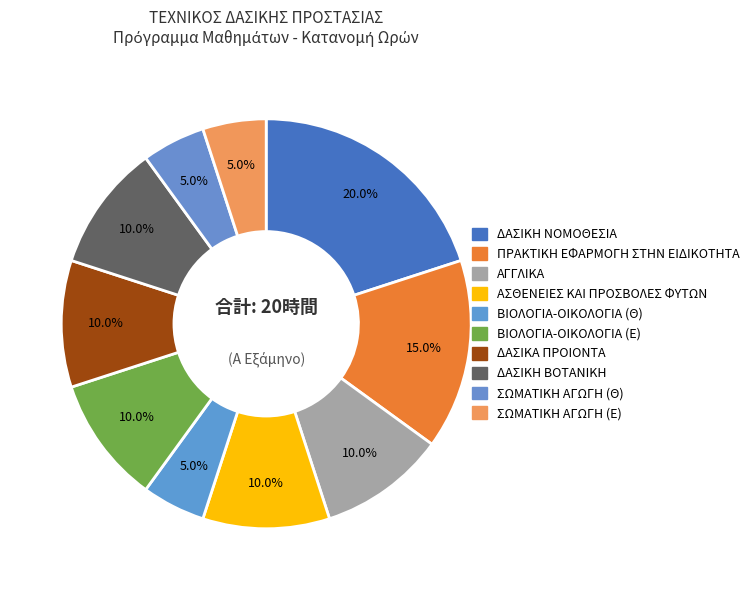

How many slices are in this pie chart?

10